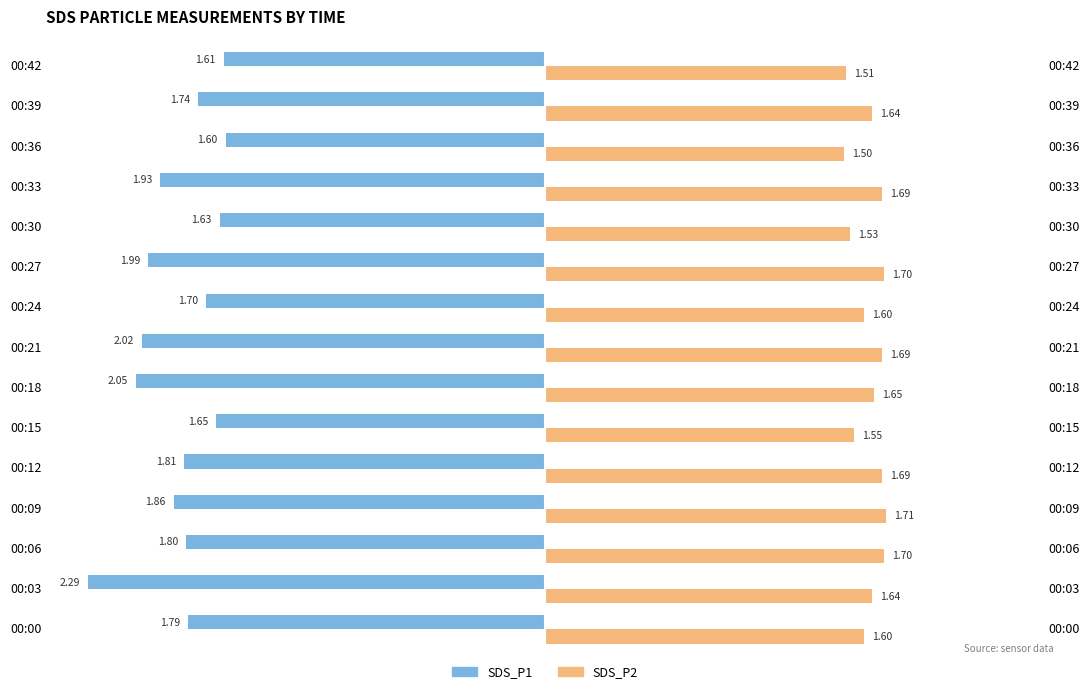

What is the value of the SDS_P2 bar at the 8th from the left?

1.7